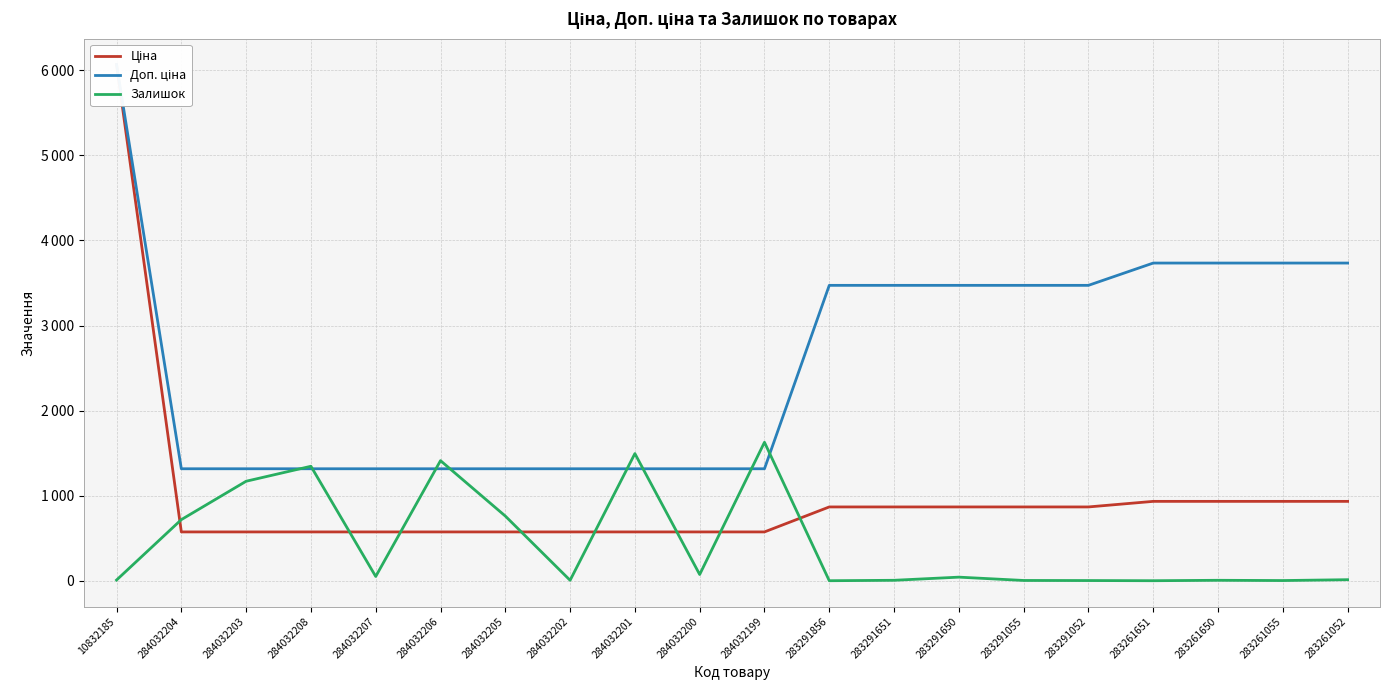

Reading right to left, what are all the values shown in this chart?

Ціна: 933.5	933.5	933.5	933.5	868.0	868.0	868.0	868.0	868.0	574.5	574.5	574.5	574.5	574.5	574.5	574.5	574.5	574.5	574.5	6067.2
Доп. ціна: 3734.2	3734.2	3734.2	3734.2	3472.1	3472.1	3472.1	3472.1	3472.1	1316.7	1316.7	1316.7	1316.7	1316.7	1316.7	1316.7	1316.7	1316.7	1316.7	6067.2
Залишок: 13.0	3.0	6.0	1.0	3.0	4.0	43.0	6.0	1.0	1628.0	74.0	1495.0	6.0	761.0	1412.0	51.0	1346.0	1170.0	719.0	9.0